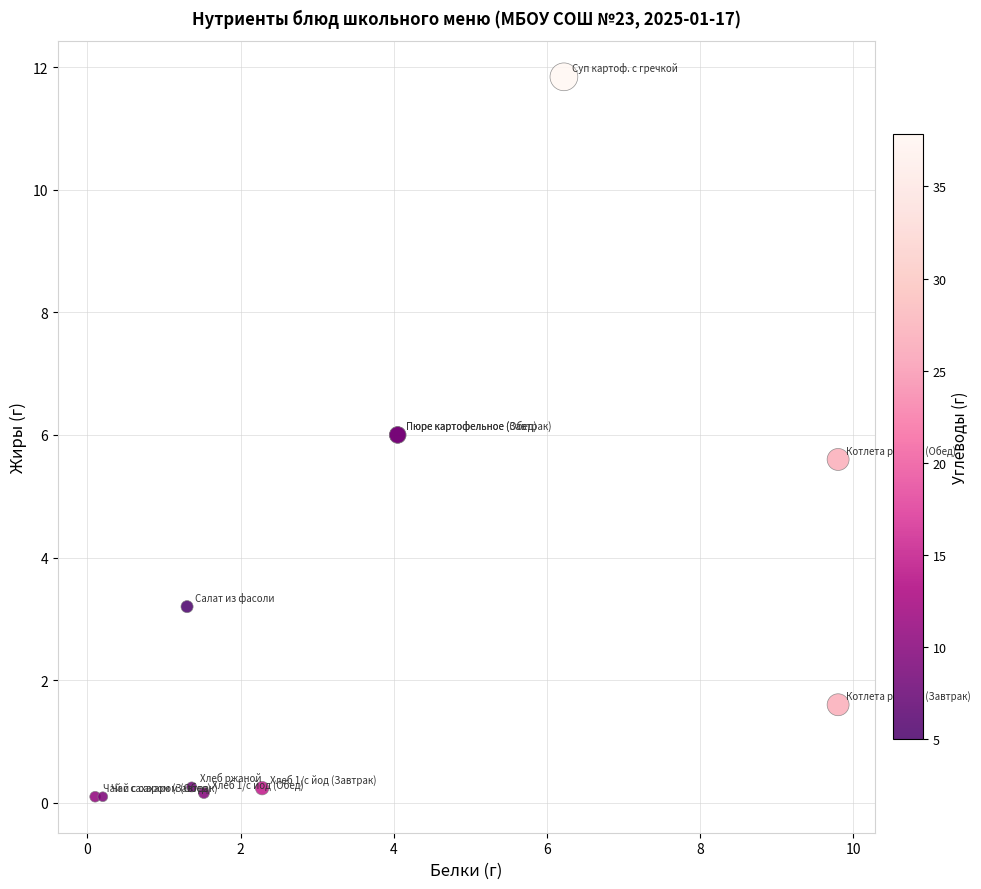

What Y value in the scatter plot is closest to 5?

5.6